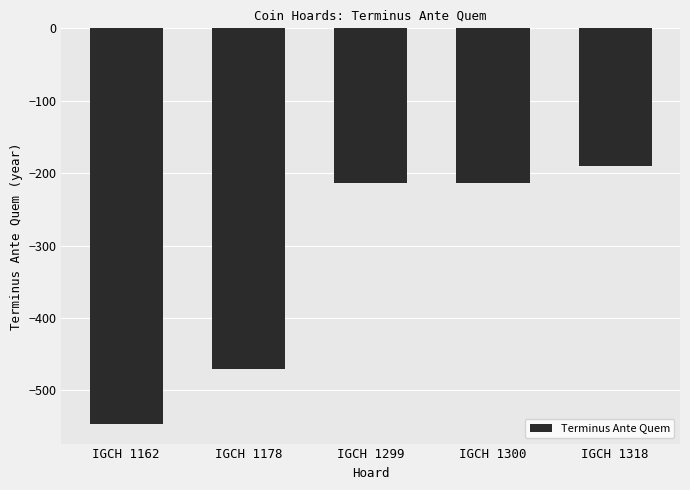

Between IGCH 1162 and IGCH 1300, which is larger?

IGCH 1300